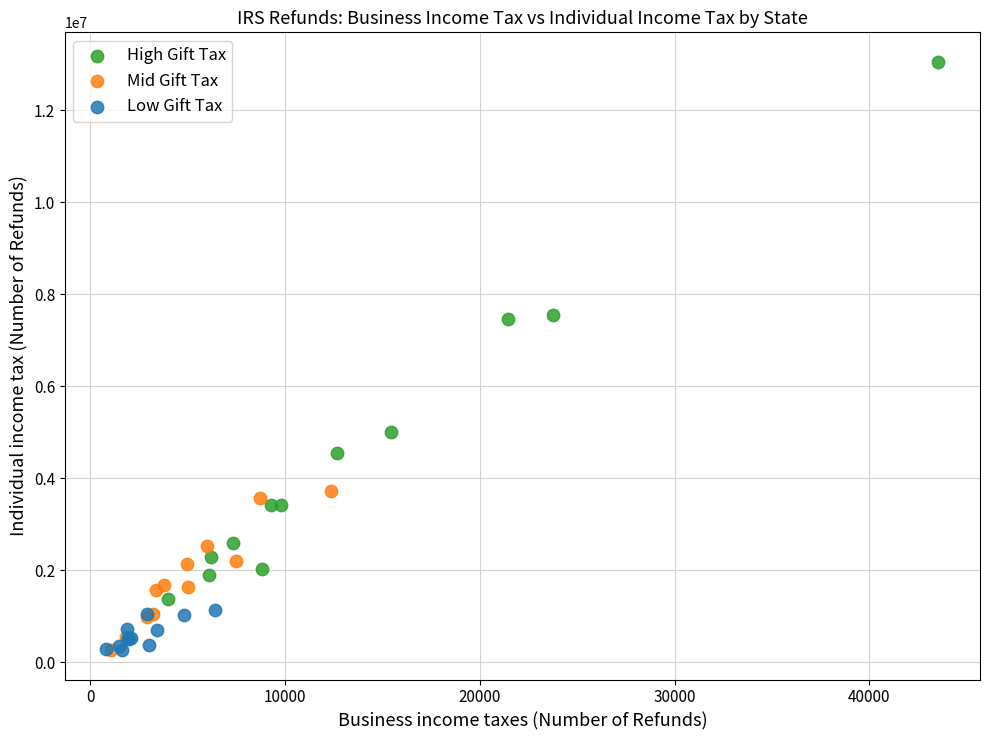

What are all the series names shown in the legend?

High Gift Tax, Mid Gift Tax, Low Gift Tax